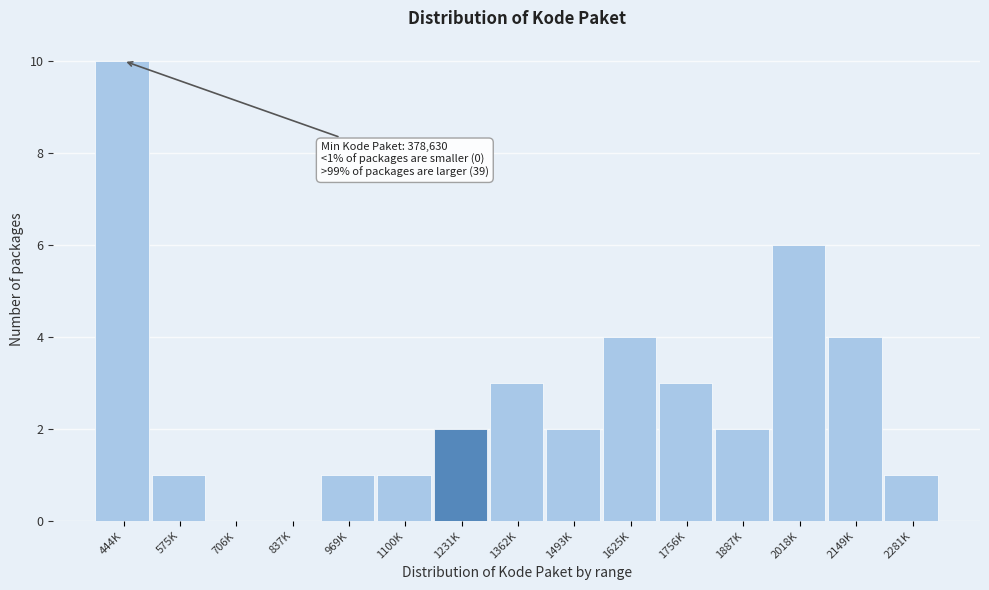

Reading left to right, transcribe all the data shown in this chart.

444K=10	575K=1	706K=0	837K=0	969K=1	1100K=1	1231K=2	1362K=3	1493K=2	1625K=4	1756K=3	1887K=2	2018K=6	2149K=4	2281K=1